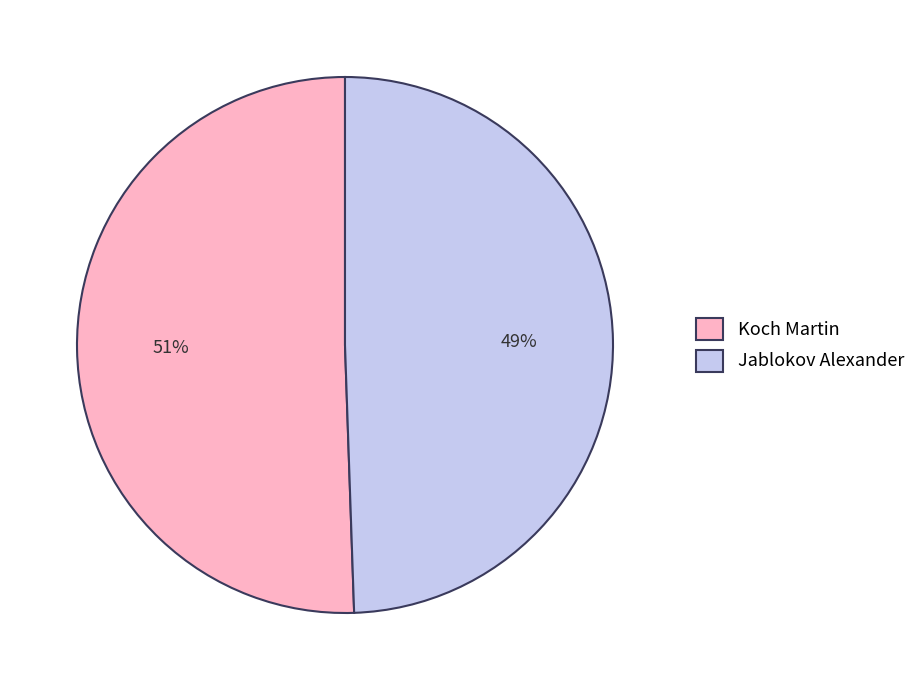

To the nearest percent, what portion does Koch Martin represent?

51%